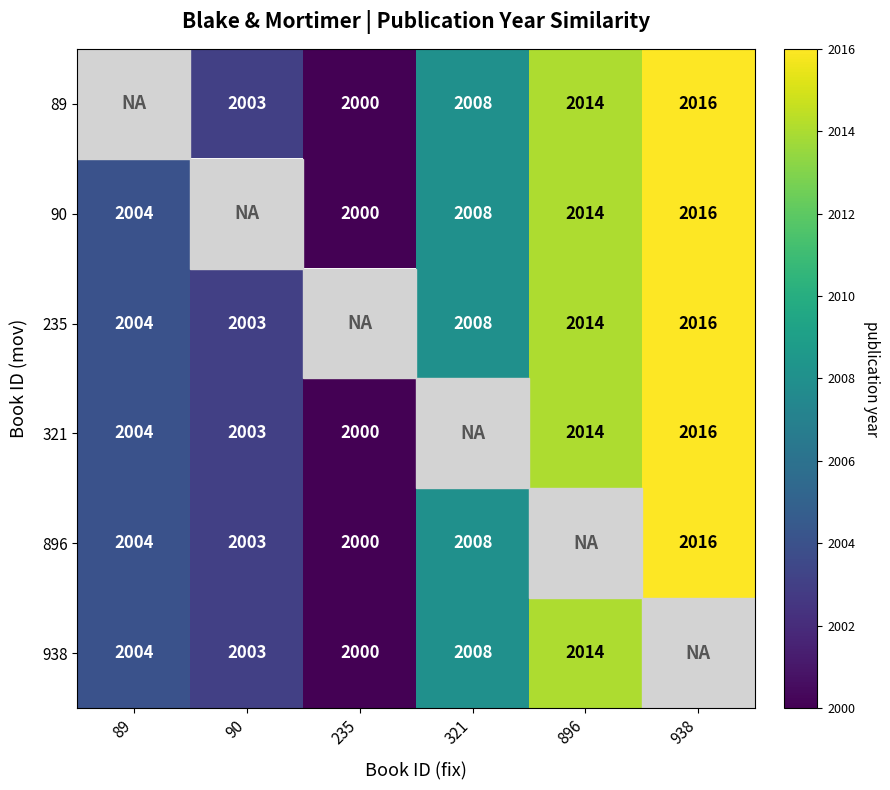

What is the difference between the 90 values at 938 and 235?

16